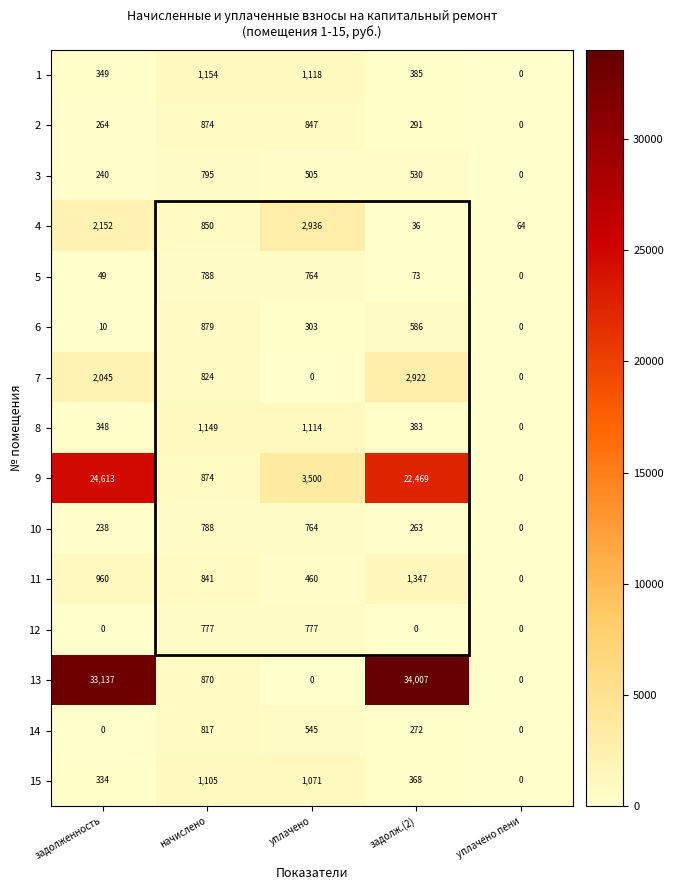

Rank the series at задолж.(2) from highest to lowest value.

13, 9, 7, 11, 6, 3, 1, 8, 15, 2, 14, 10, 5, 4, 12